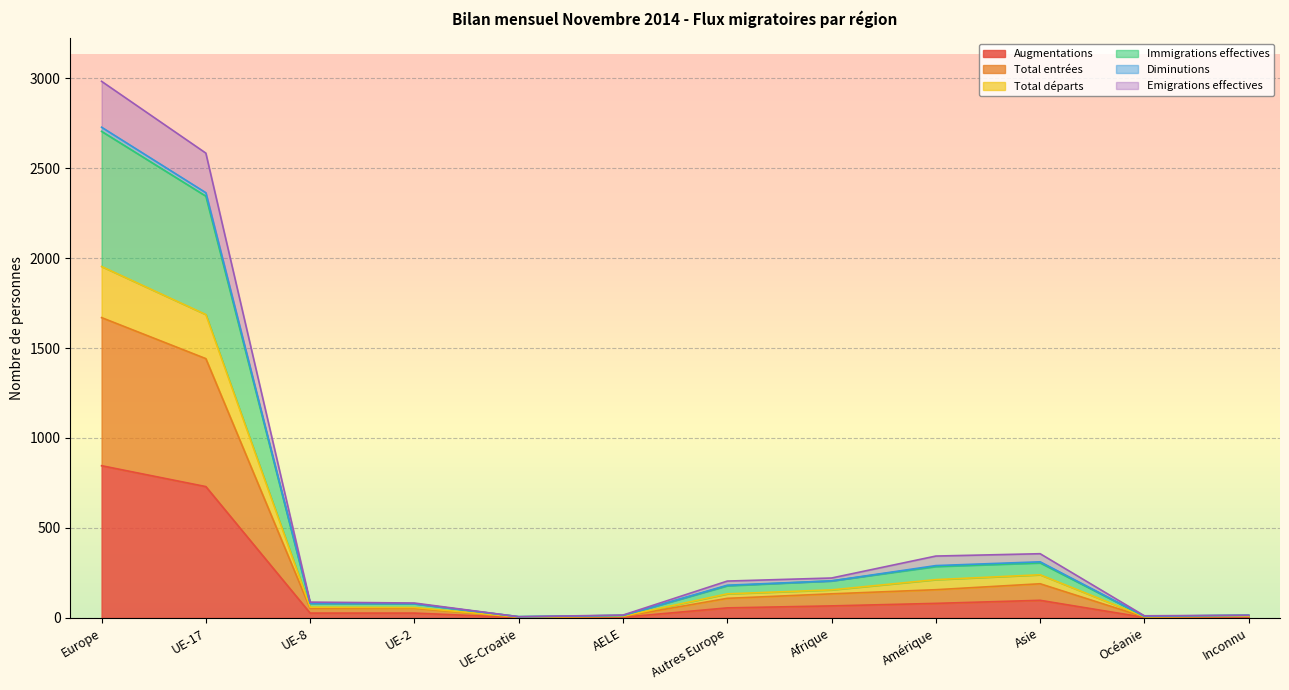

Which category has the highest value in the Augmentations series?

Europe